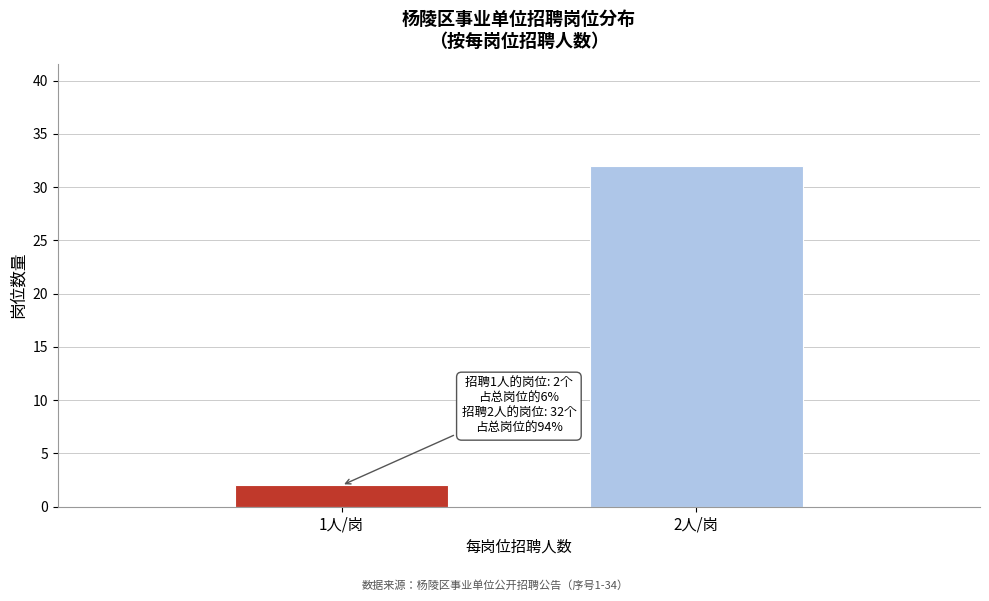

Reading right to left, list all the values displayed in this chart.

32	2